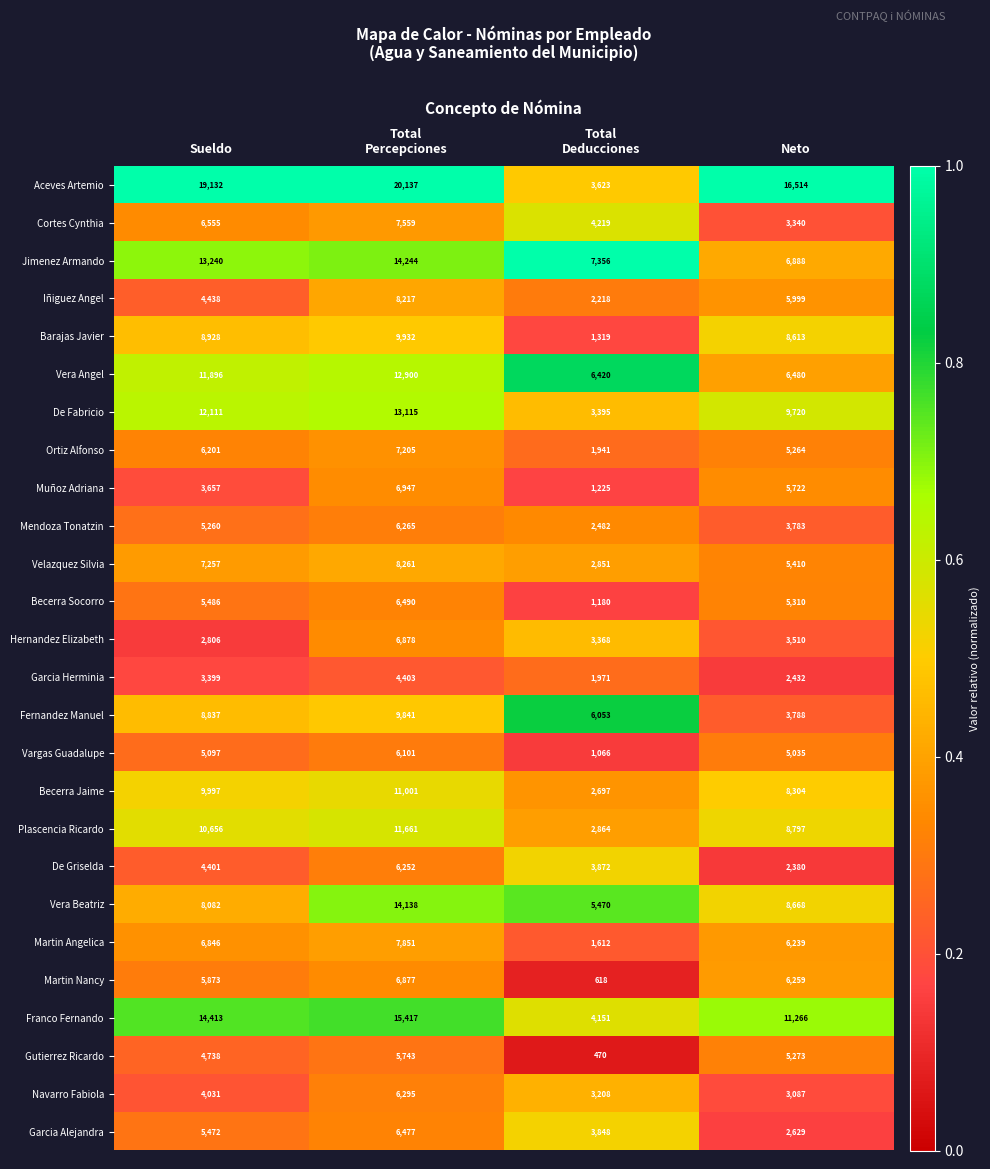

What is the maximum value shown in the chart?

20137